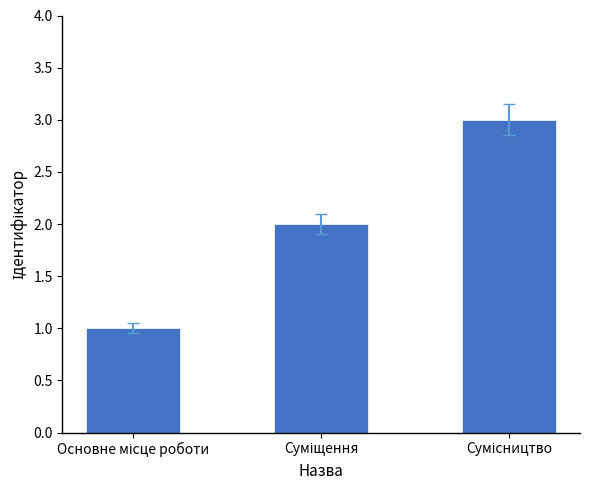

What is the value of the 2nd bar from the left?

2